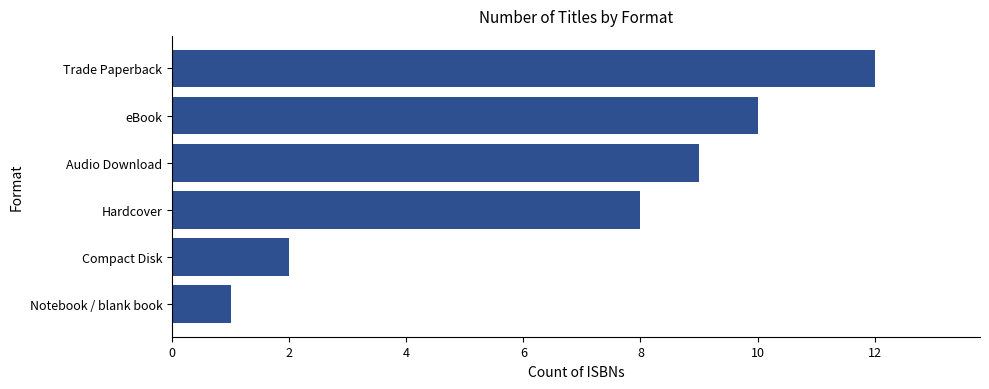

Reading bottom to top, transcribe all the data shown in this chart.

Notebook / blank book=1	Compact Disk=2	Hardcover=8	Audio Download=9	eBook=10	Trade Paperback=12